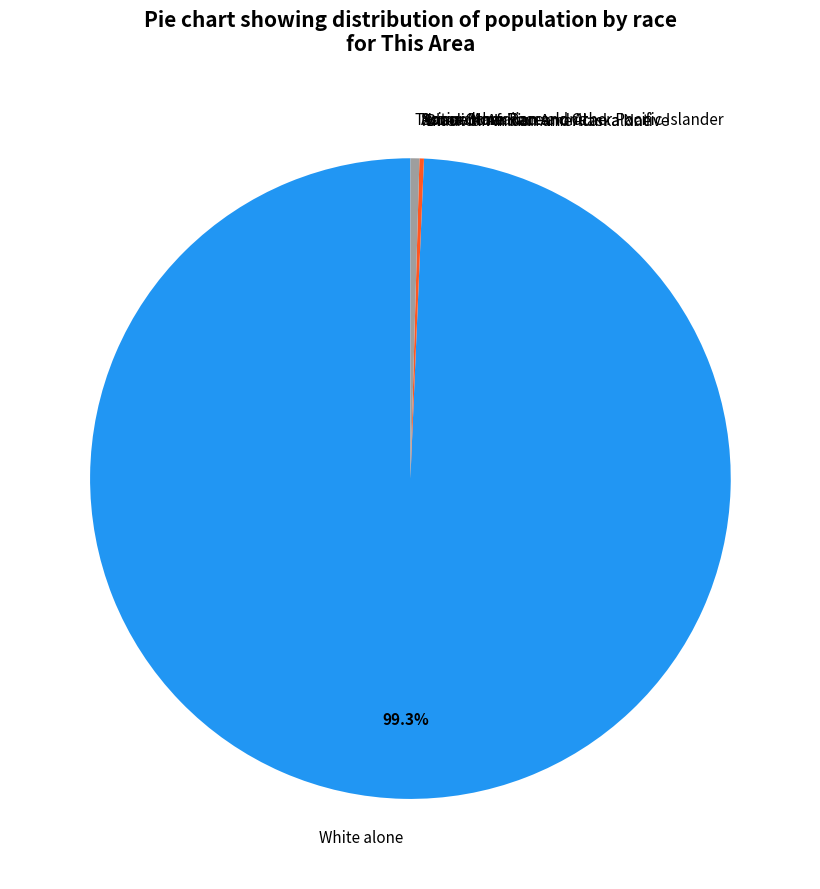

Which category has the biggest portion of the pie?

White alone